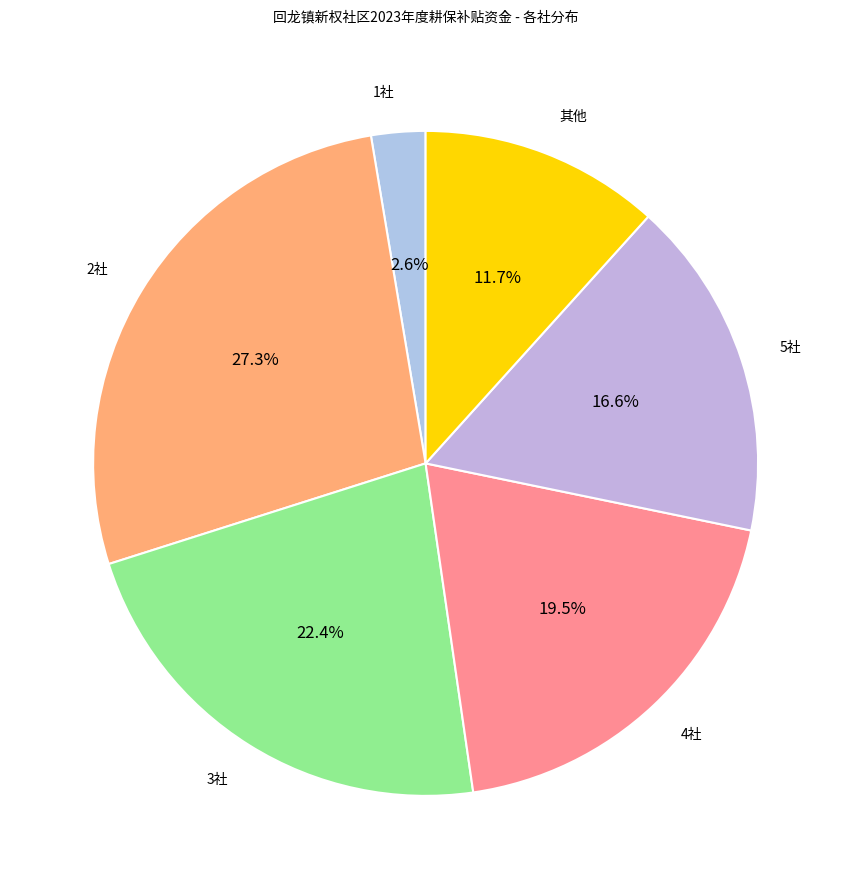

Is there any slice that represents more than half of the pie?

No